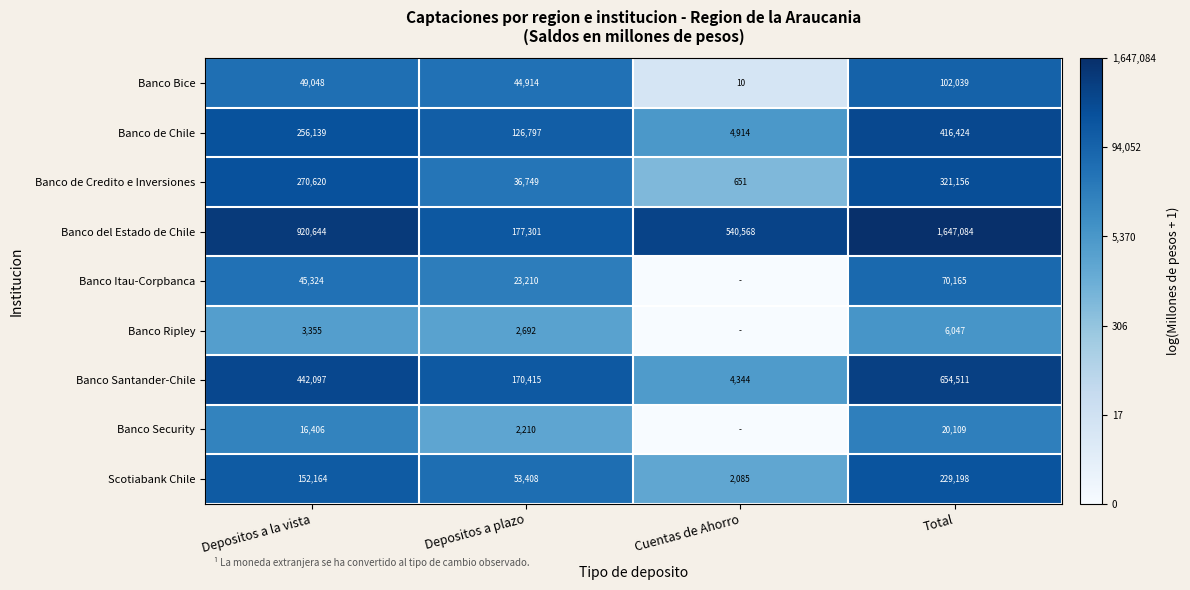

Is it true that Banco del Estado de Chile equals 8.3 at Depositos a plazo?

False